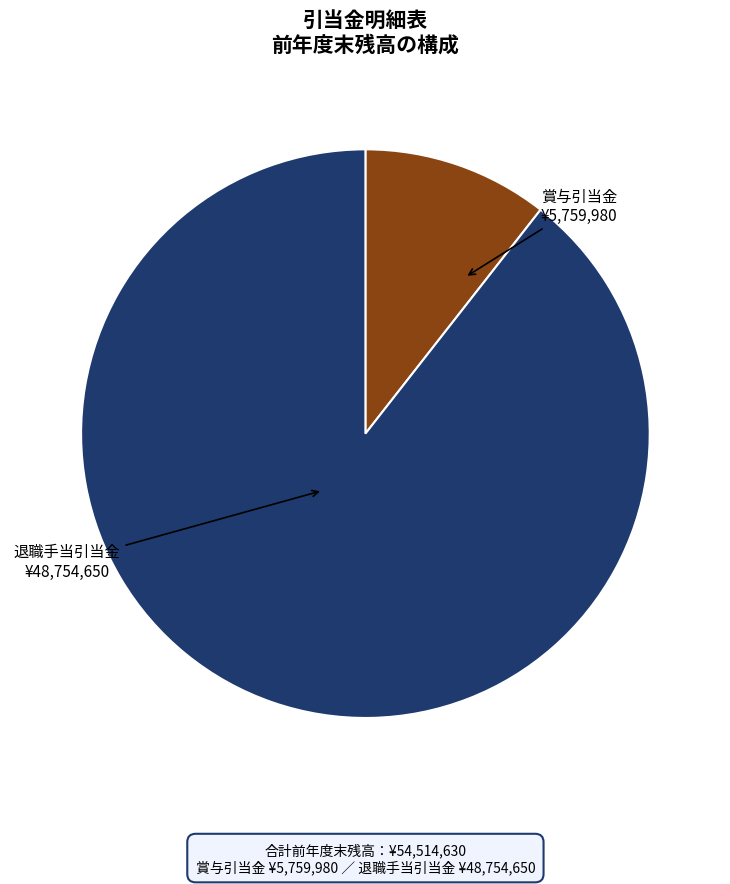

Between 賞与引当金 and 退職手当引当金, which is larger?

退職手当引当金